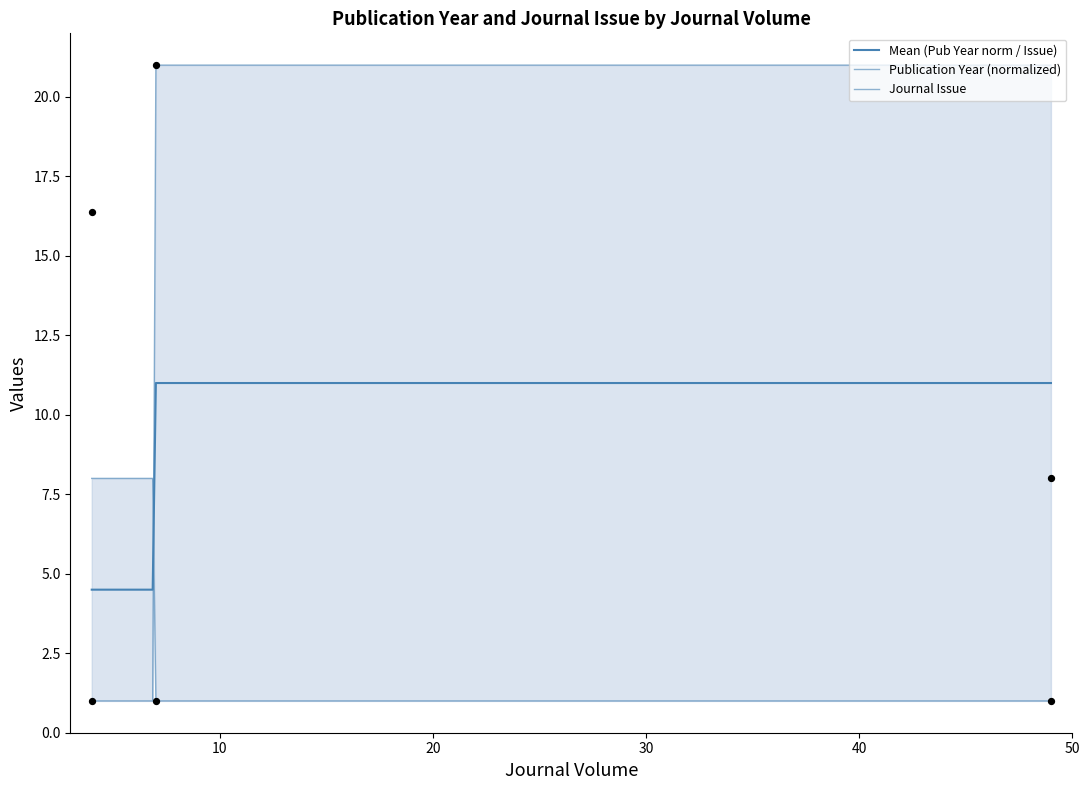

At how many categories does at least one series exceed 2?

3